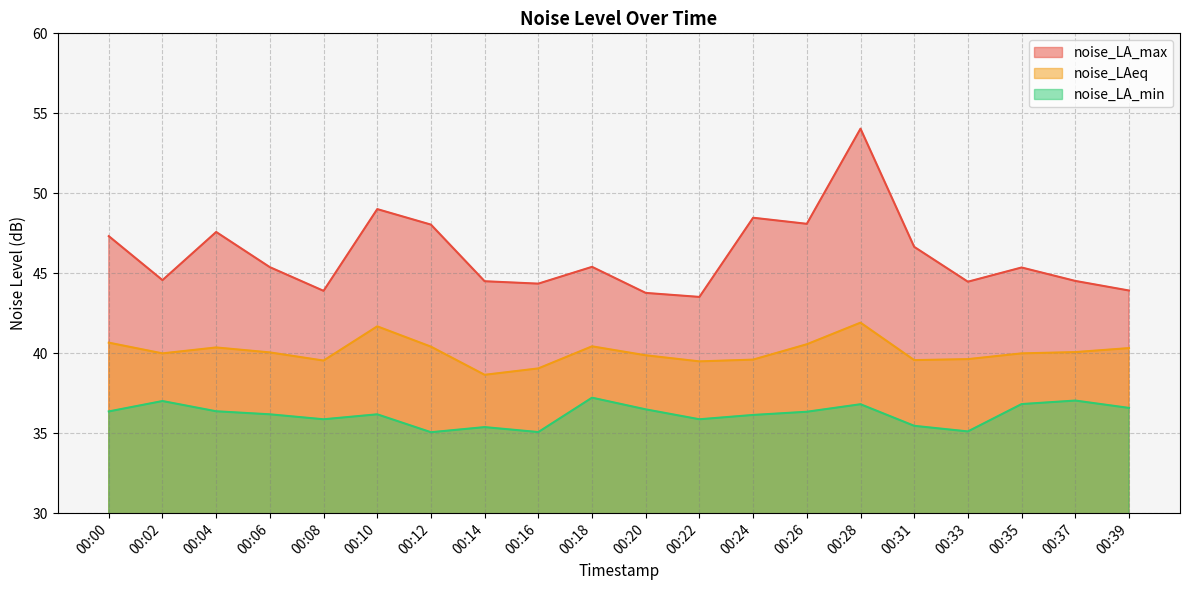

List the labels in order of noise_LAeq value, smallest first.

00:14, 00:16, 00:22, 00:08, 00:31, 00:24, 00:33, 00:20, 00:02, 00:35, 00:06, 00:37, 00:39, 00:04, 00:12, 00:18, 00:26, 00:00, 00:10, 00:28